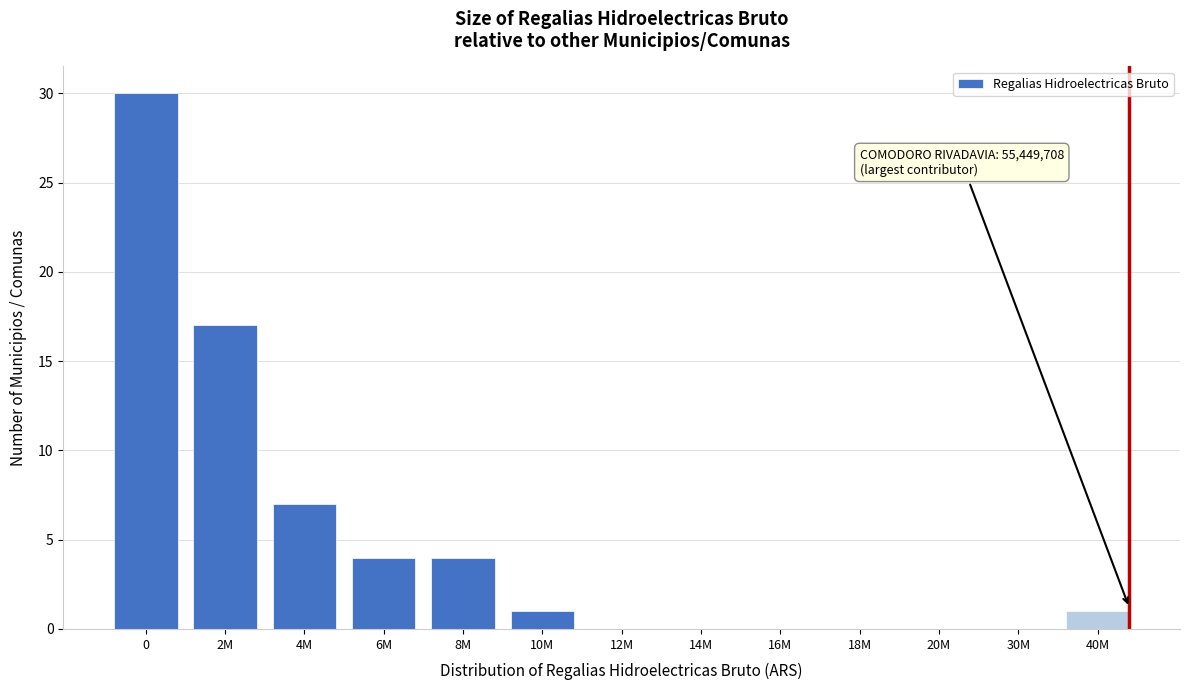

Reading left to right, what are all the values shown in this chart?

0=30	2M=17	4M=7	6M=4	8M=4	10M=1	12M=0	14M=0	16M=0	18M=0	20M=0	30M=0	40M=1